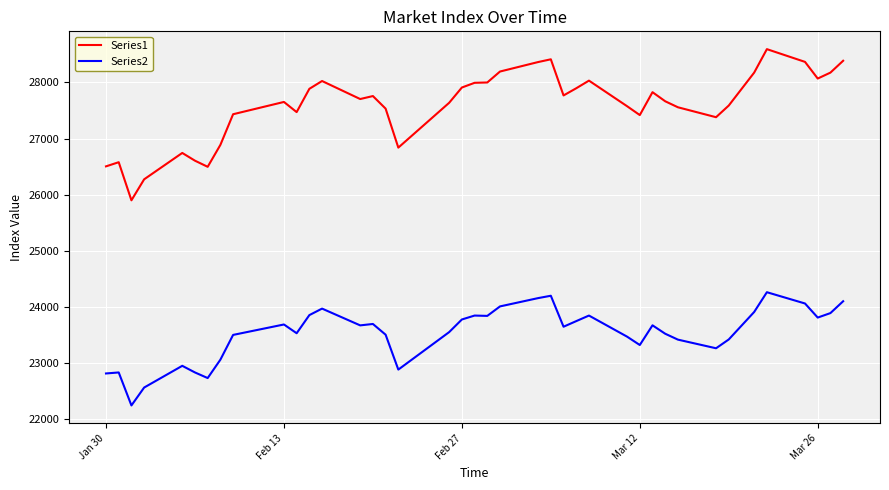

What is the maximum value shown in the chart?

28594